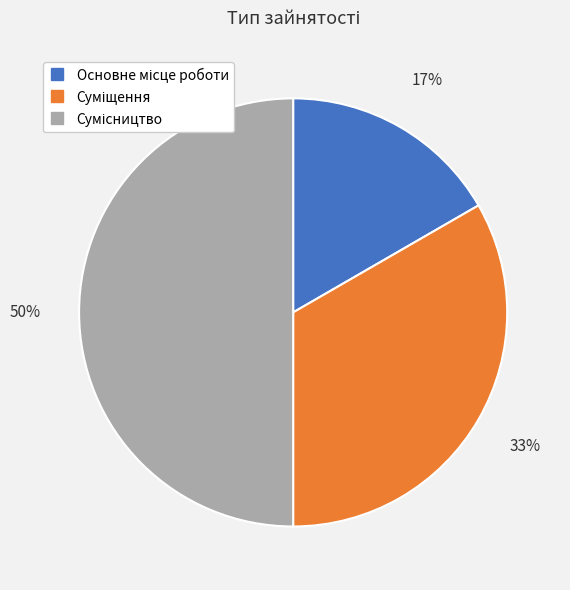

Count the number of slices in the pie.

3